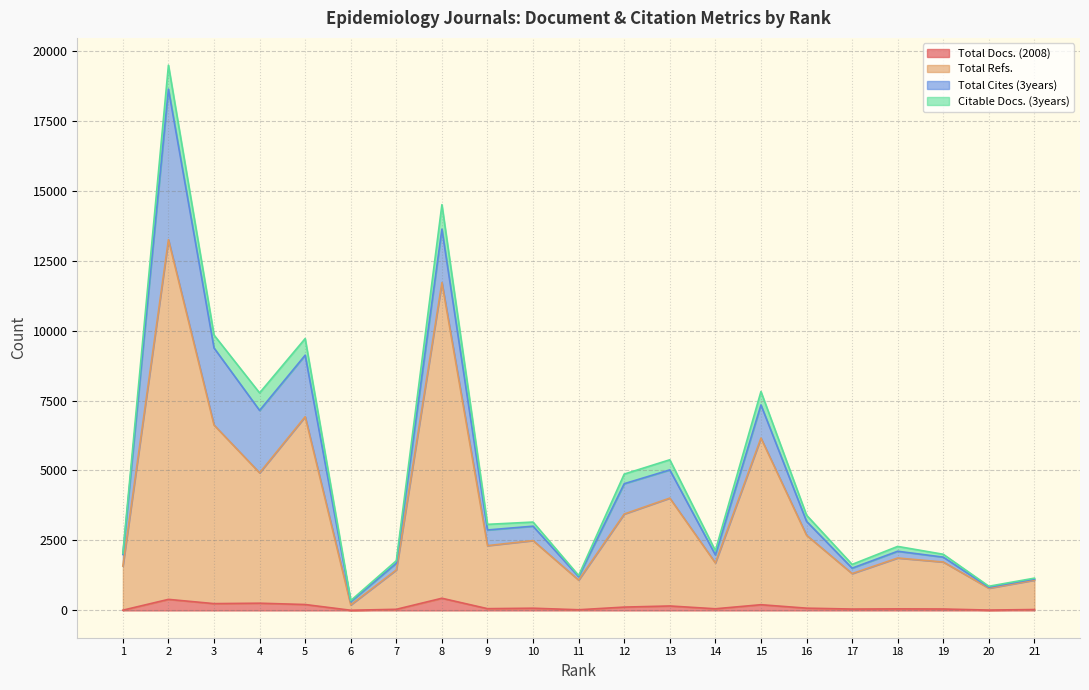

What are all the series names shown in the legend?

Total Docs. (2008), Total Refs., Total Cites (3years), Citable Docs. (3years)